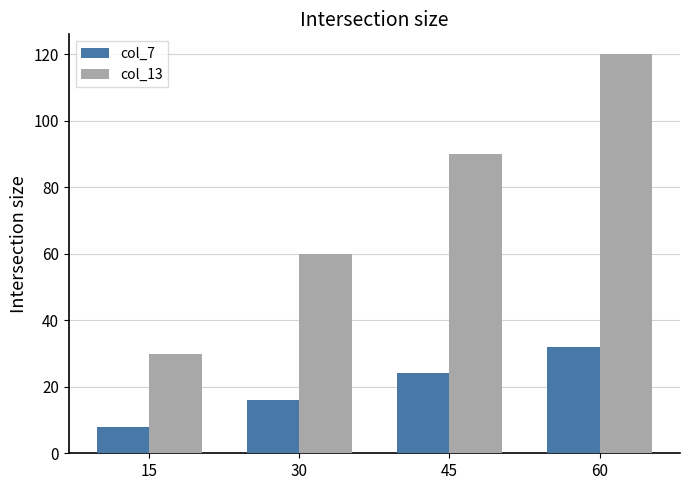

Does the chart contain stacked bars?

No